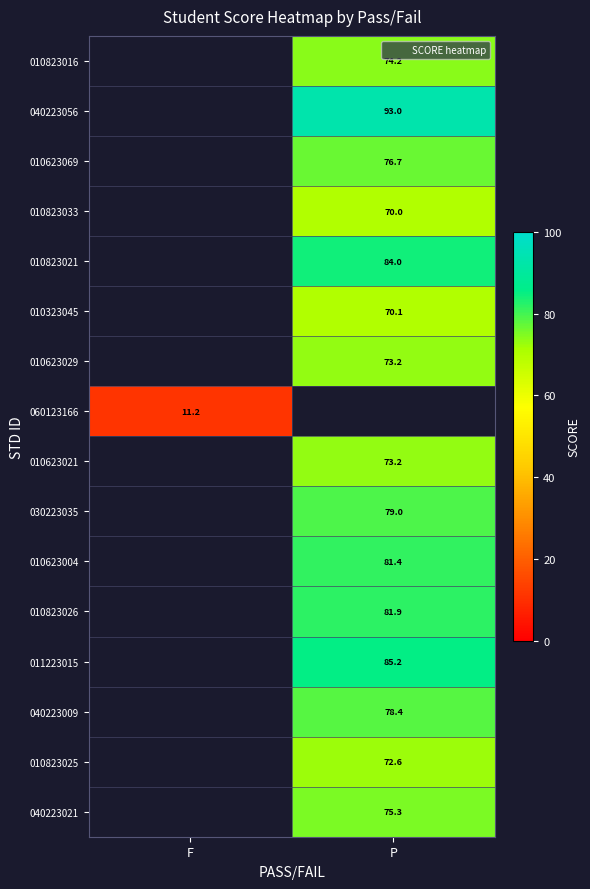

The 010623021 series shows 31.0 at P. True or false?

False